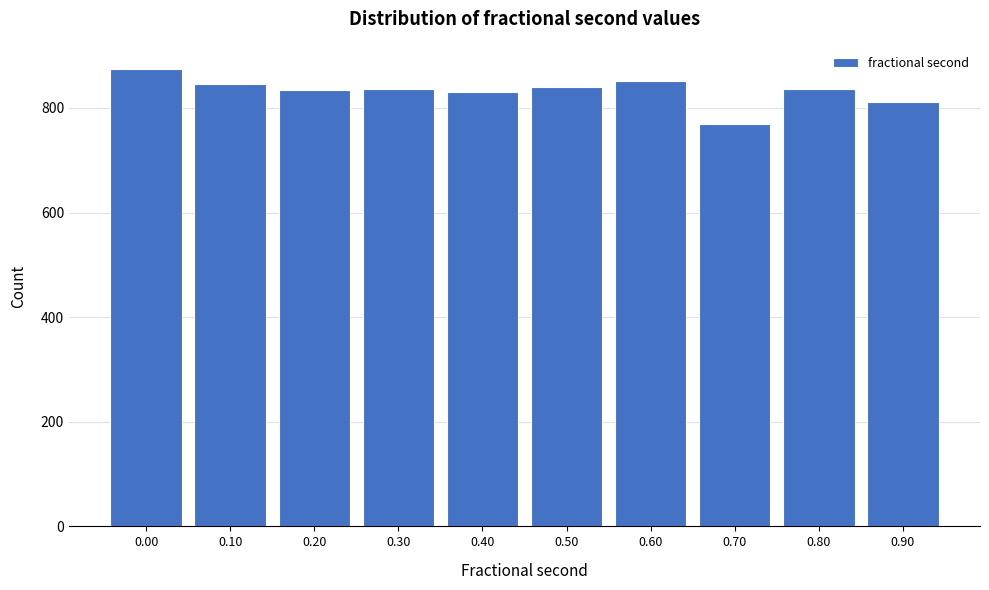

Read the value at 0.00.

875